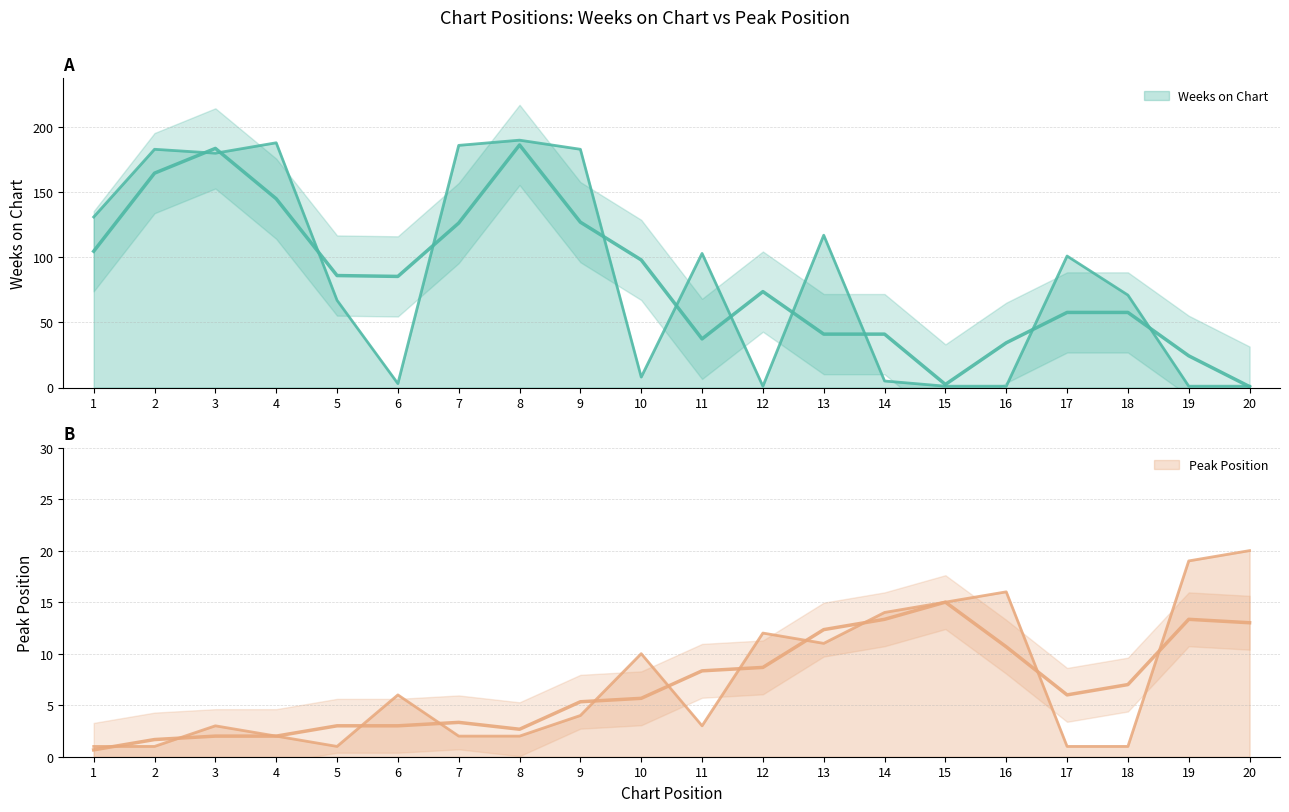

What is the smallest value displayed?

1